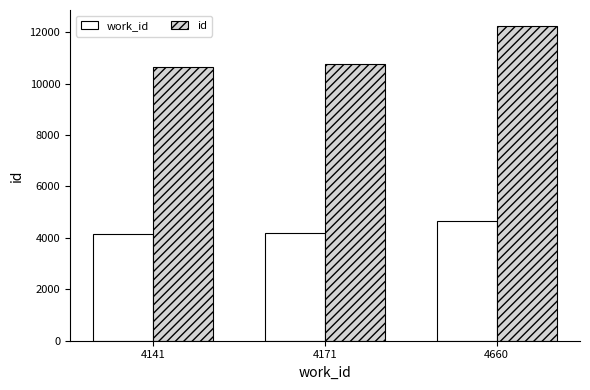

What is the sum of all id values?

33671